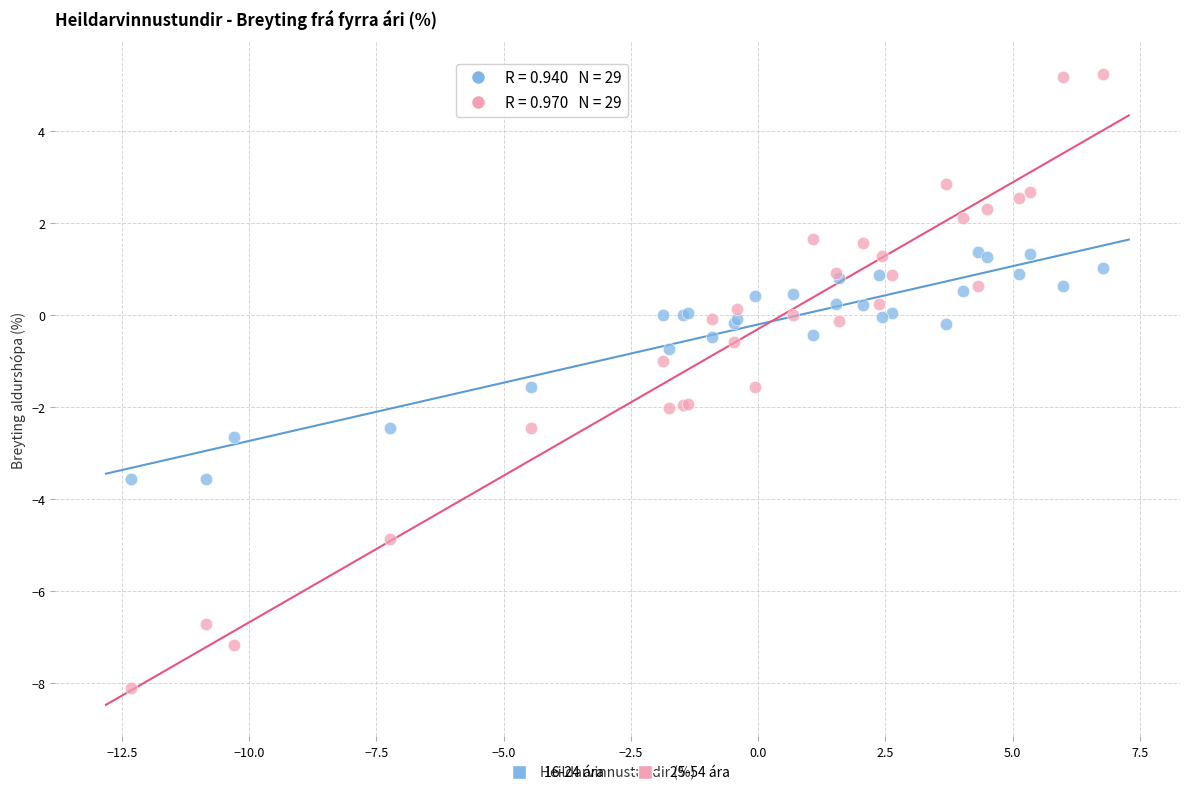

What is the X range (max minus min) for the scatter plot?

19.1